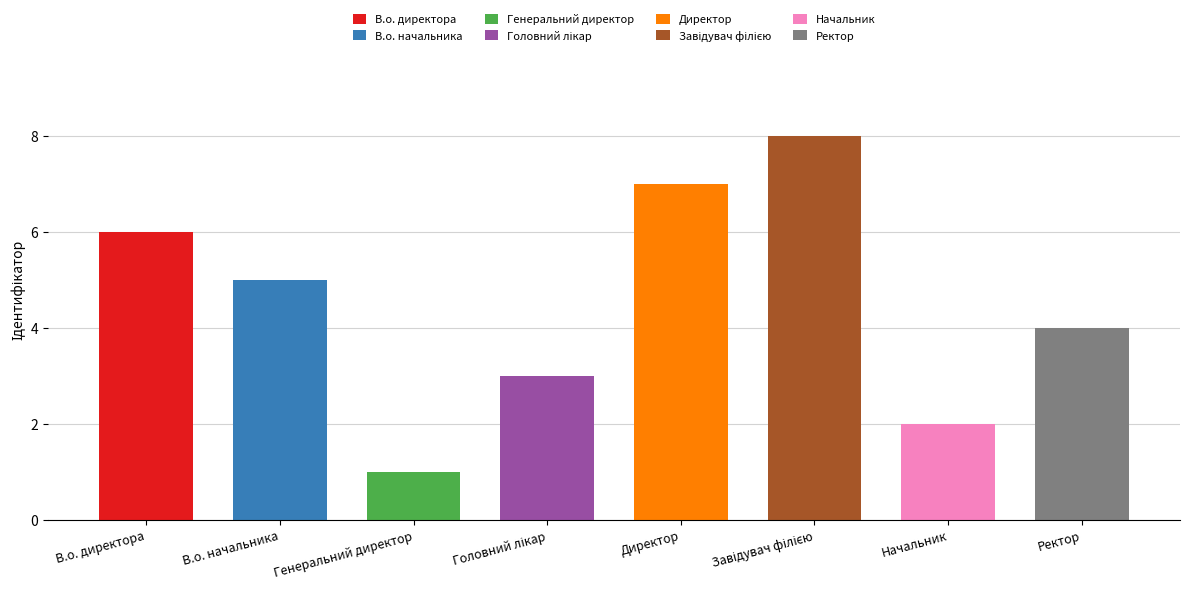

How many bars are there in total?

8